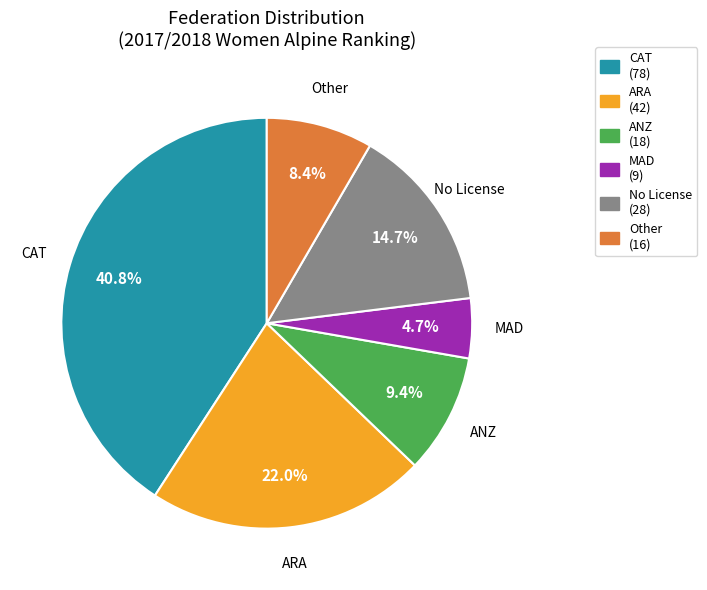

Rank the categories by value from lowest to highest.

MAD (9), Other (16), ANZ (18), No License (28), ARA (42), CAT (78)